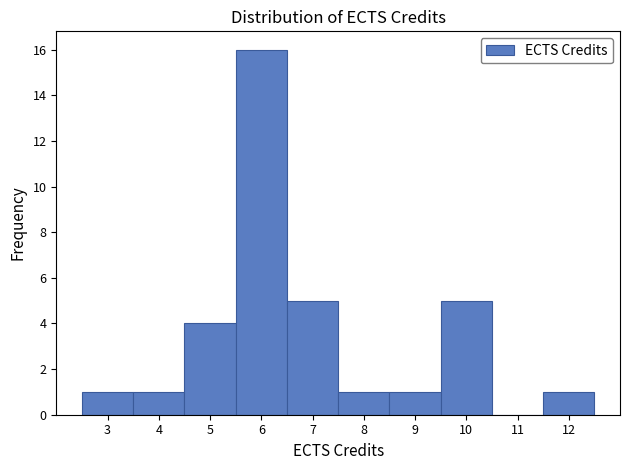

Reading left to right, list every bar in this chart as the range it spans on the x-axis followed by its height. The values are not printed on the chart, so give them approximately, as read against the axis.

2.5 to 3.5: 1
3.5 to 4.5: 1
4.5 to 5.5: 4
5.5 to 6.5: 16
6.5 to 7.5: 5
7.5 to 8.5: 1
8.5 to 9.5: 1
9.5 to 10.5: 5
10.5 to 11.5: 0
11.5 to 12.5: 1